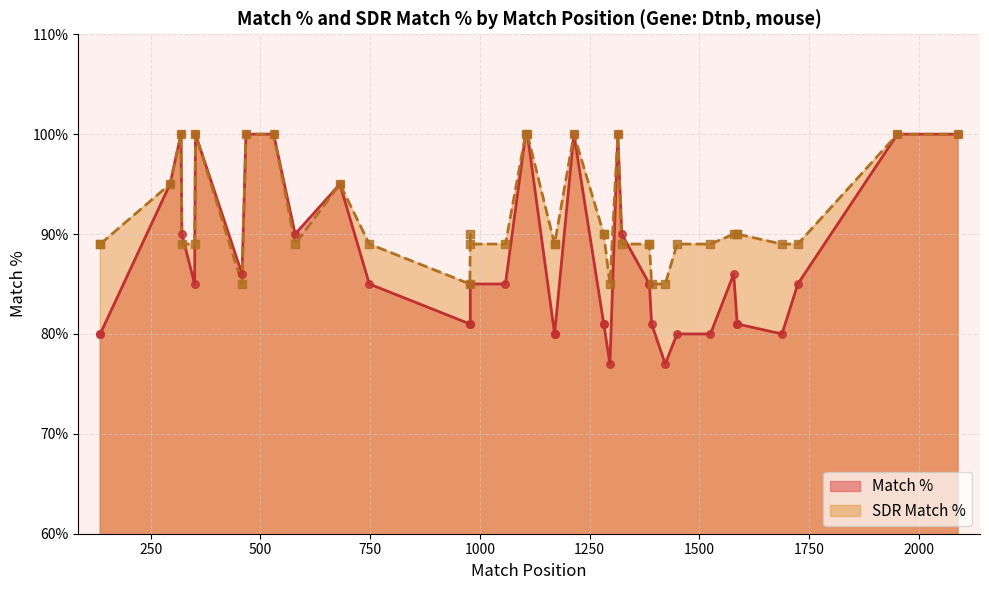

Is the value of SDR Match % at TRCN0000313581 greater than the value of Match % at TRCN0000099899?

Yes